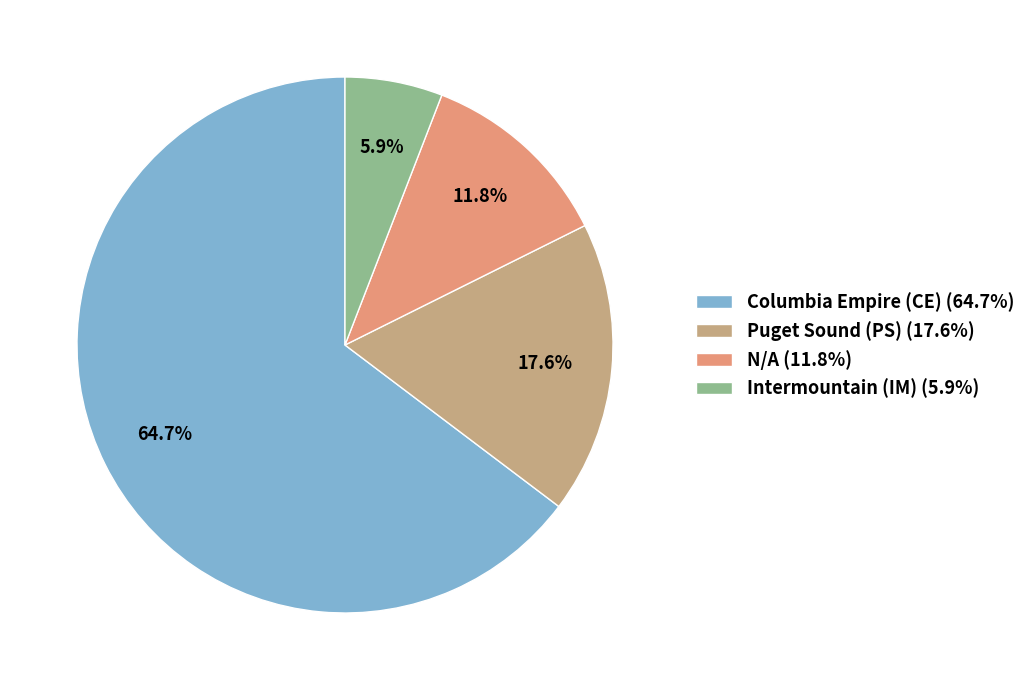

How much of the chart is everything except Intermountain (IM)?

94.1%